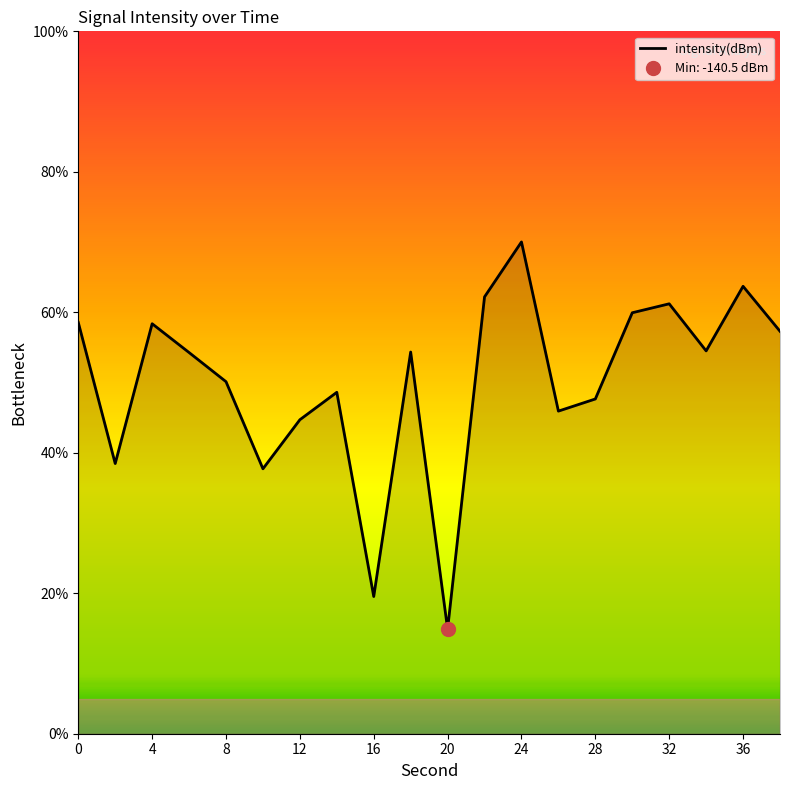

Is it true that intensity(dBm) equals 24.7 at 28?

False